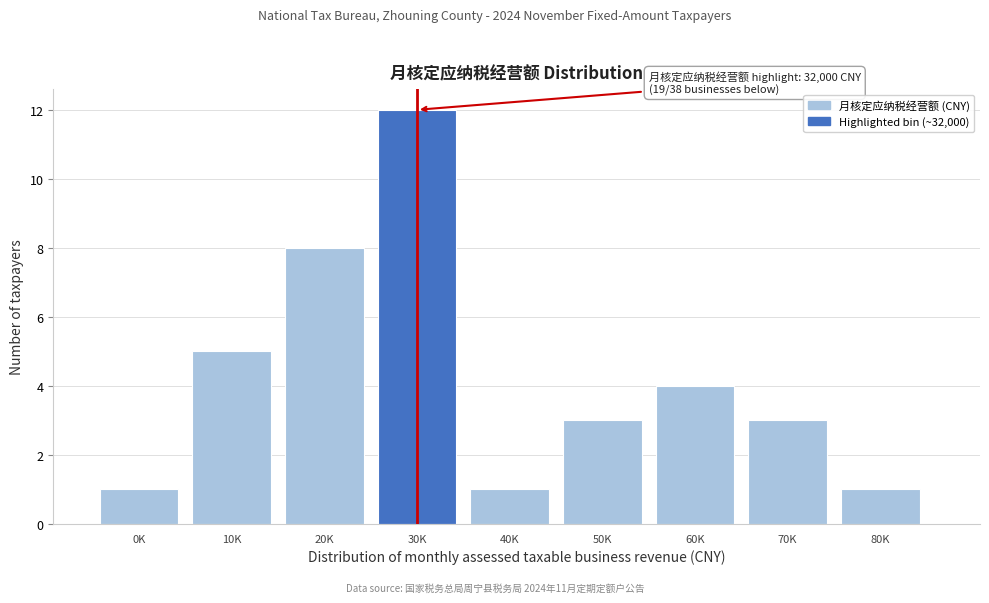

Reading left to right, list all the values displayed in this chart.

1	5	8	12	1	3	4	3	1